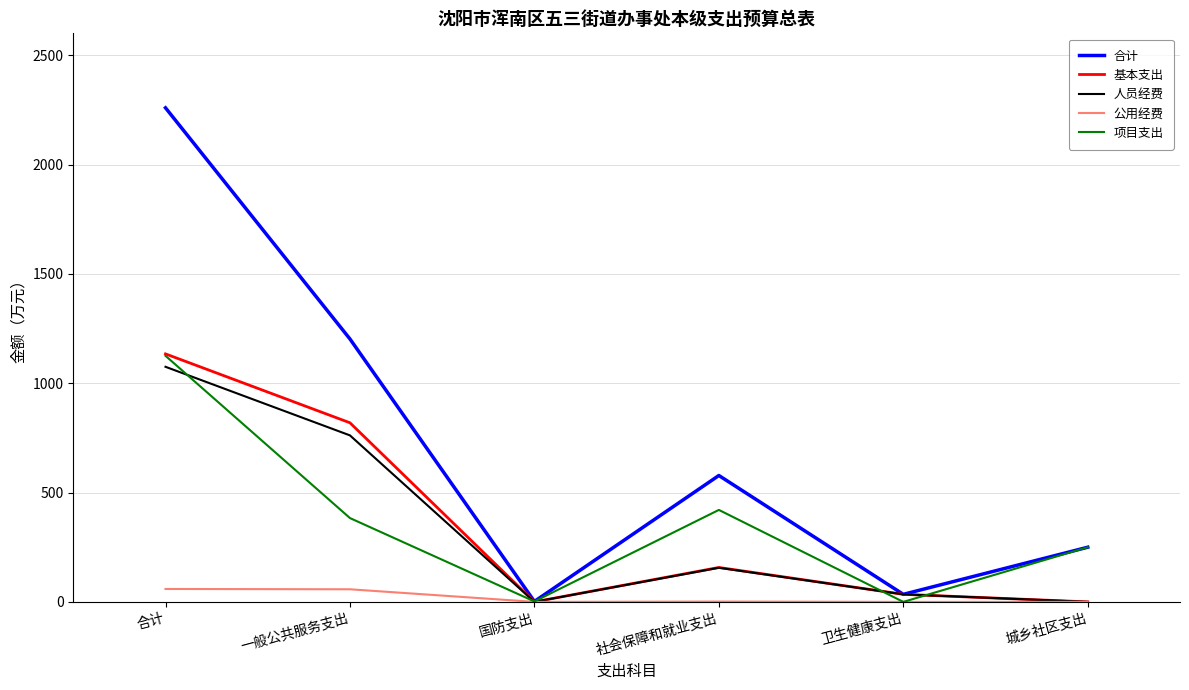

What is the difference between the maximum and minimum values in the 项目支出 series?

1125.3